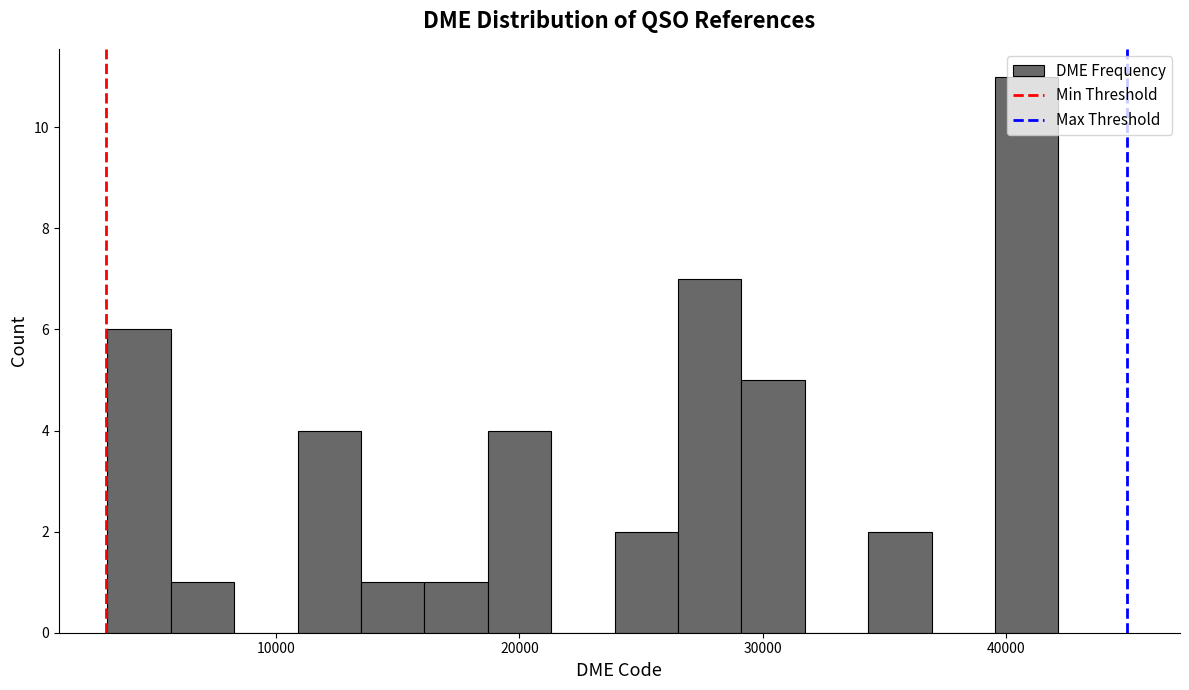

Around what value on the x-axis is the tallest bar? Give the approximate position of its centre, as read against the axis.

41000